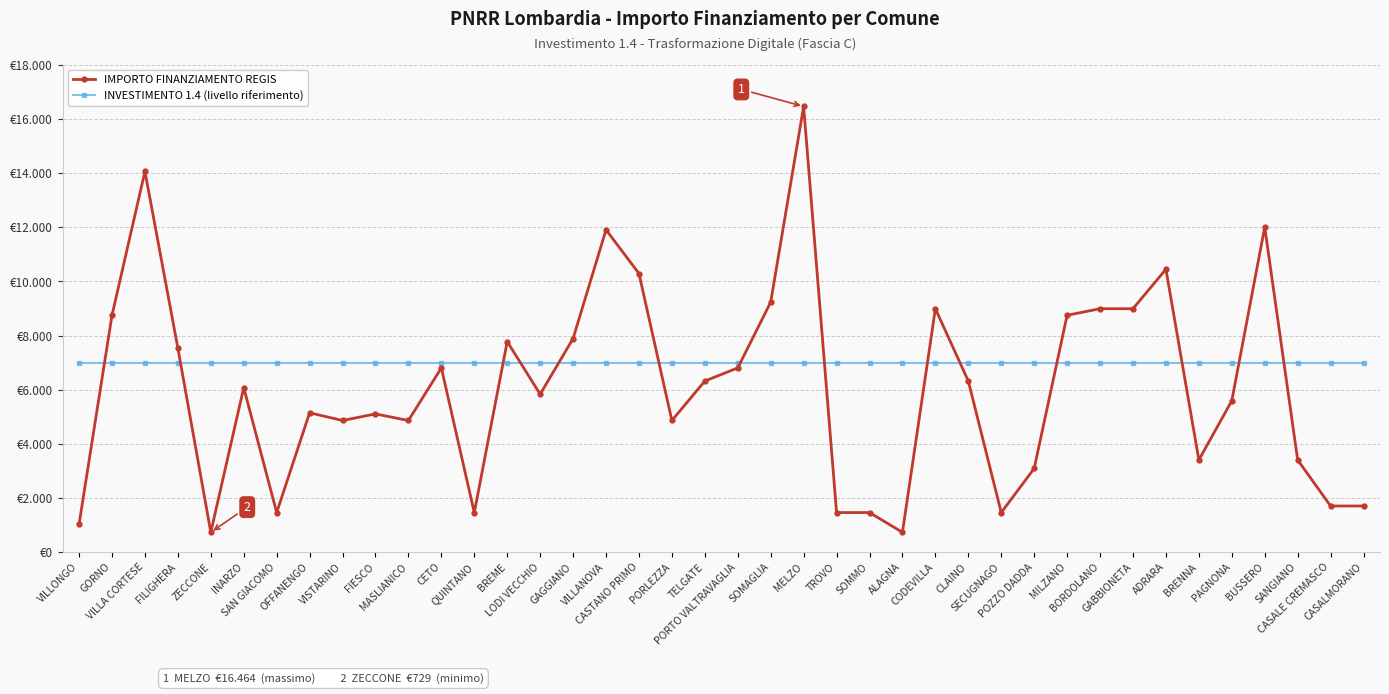

Which series ends up on top after the final intersection of IMPORTO FINANZIAMENTO REGIS and INVESTIMENTO 1.4 (livello riferimento)?

INVESTIMENTO 1.4 (livello riferimento)